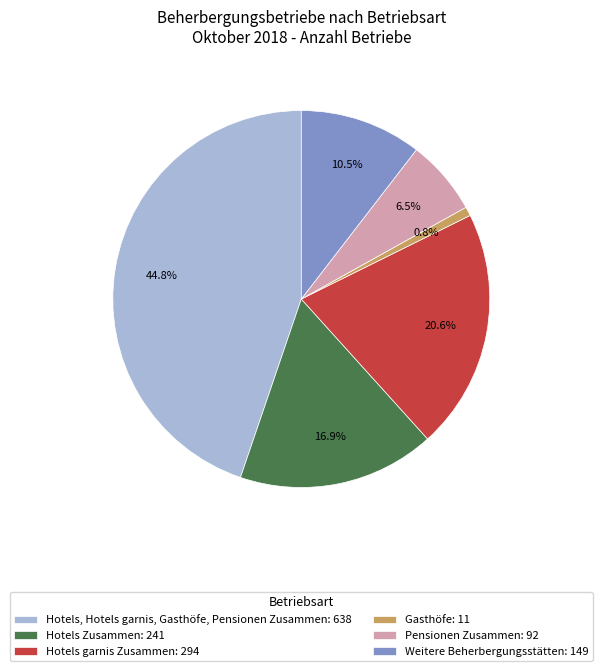

To the nearest percent, what is the difference between the largest and smallest slice percentages?

44%